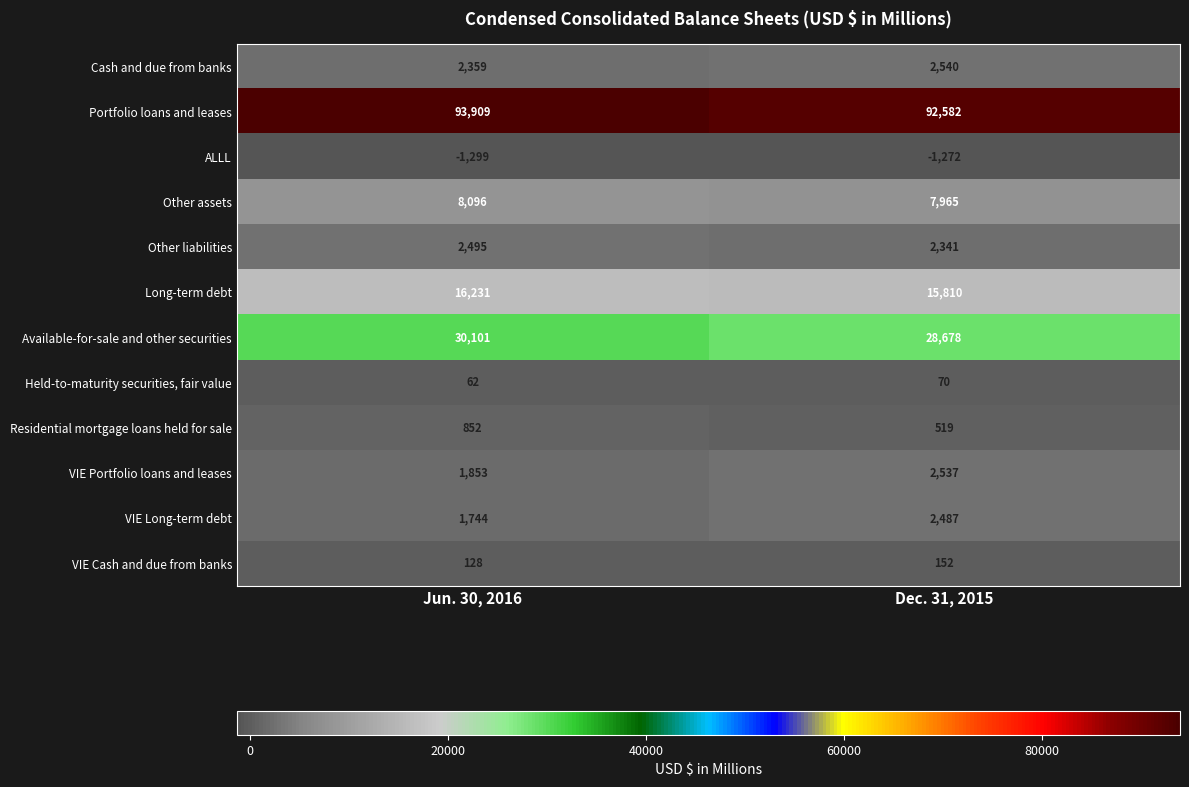

Reading right to left, list all the values displayed in this chart.

Cash and due from banks: 2540	2359
Portfolio loans and leases: 92582	93909
ALLL: -1272	-1299
Other assets: 7965	8096
Other liabilities: 2341	2495
Long-term debt: 15810	16231
Available-for-sale and other securities: 28678	30101
Held-to-maturity securities, fair value: 70	62
Residential mortgage loans held for sale: 519	852
VIE Portfolio loans and leases: 2537	1853
VIE Long-term debt: 2487	1744
VIE Cash and due from banks: 152	128